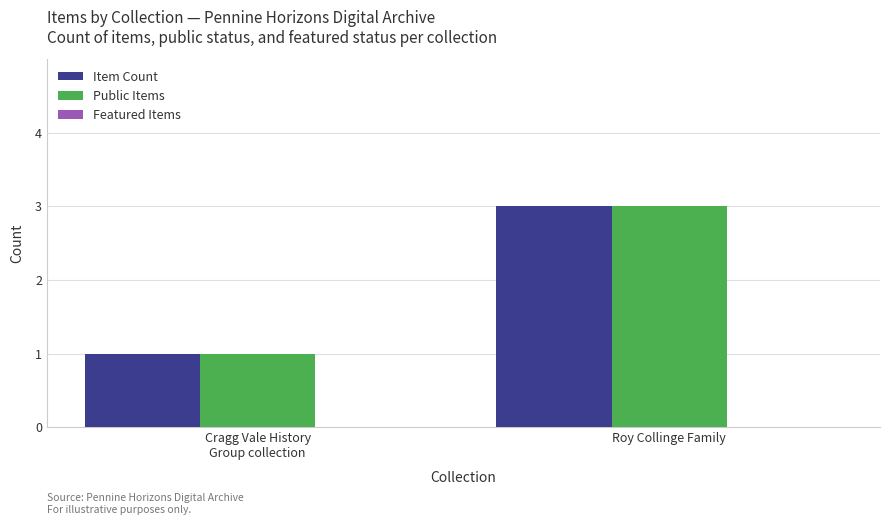

What position from the right is Cragg Vale History
Group collection?

2